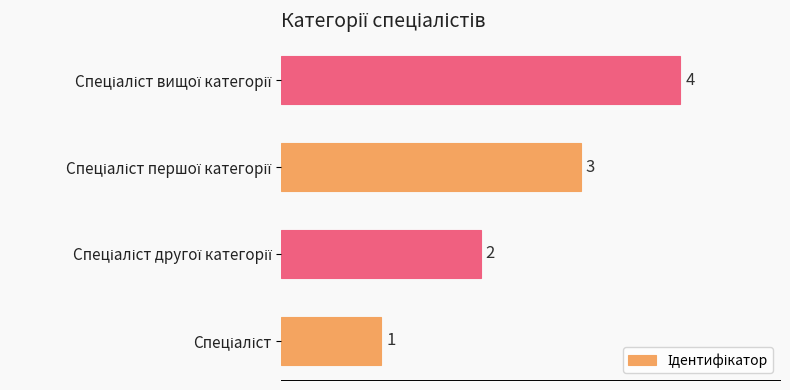

What is the greatest value displayed?

4